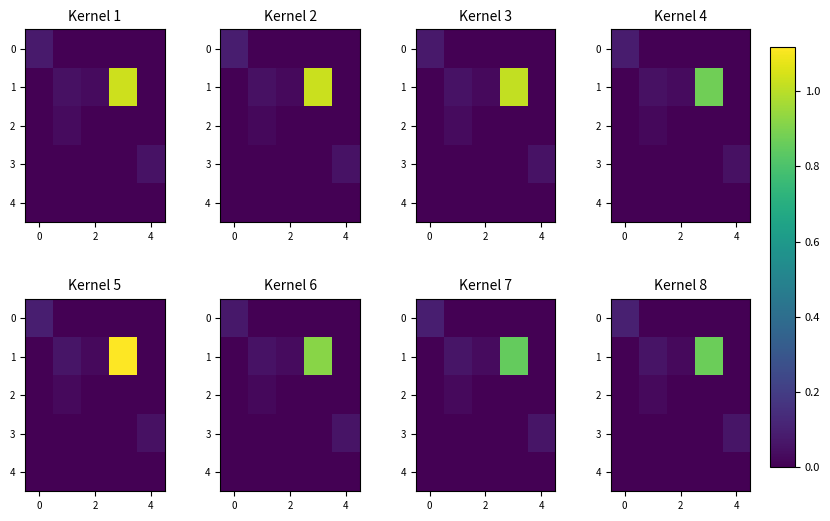

How many 2 values are between 0 and 1?

5